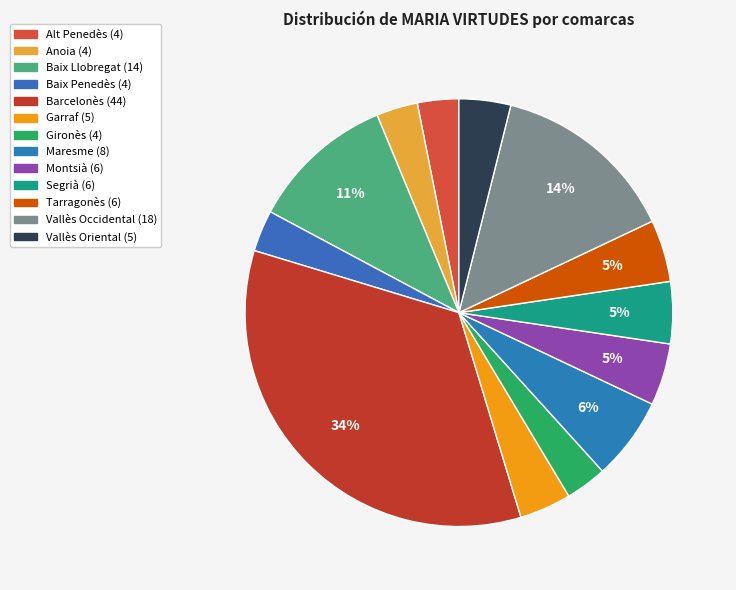

Combined, do Montsià and Garraf account for over 50%?

No